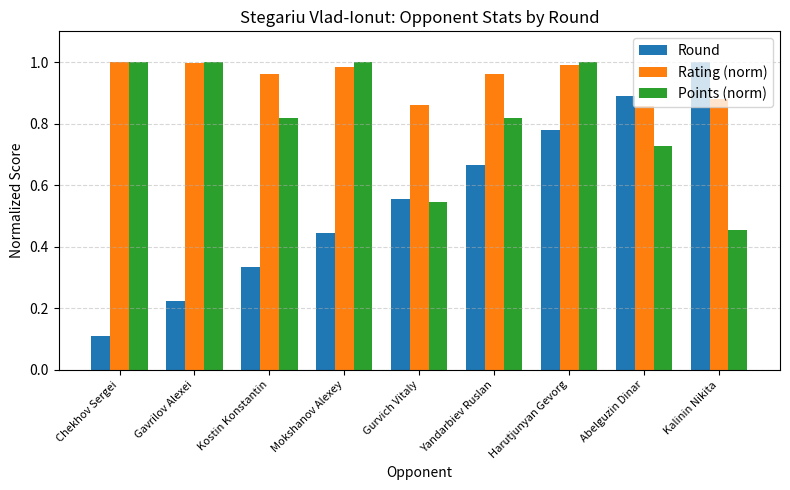

At which label does Round reach its peak?

Kalinin Nikita